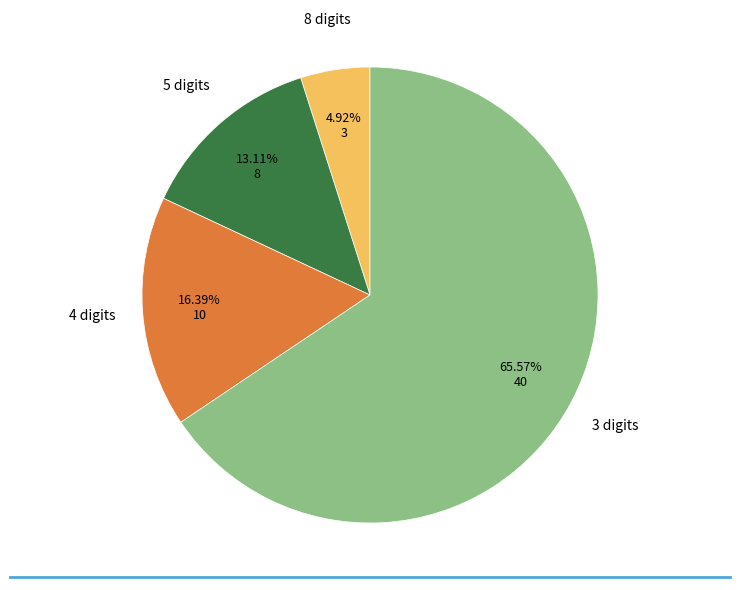

Does any single category account for the majority?

Yes